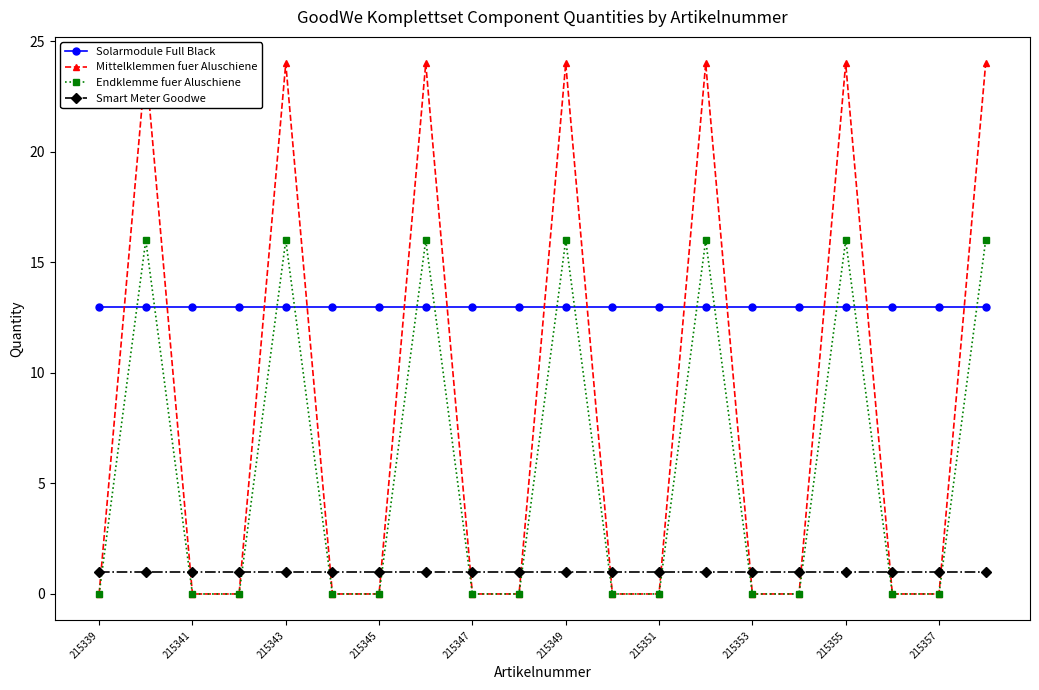

What is the difference between the maximum and minimum values in the Endklemme fuer Aluschiene series?

16